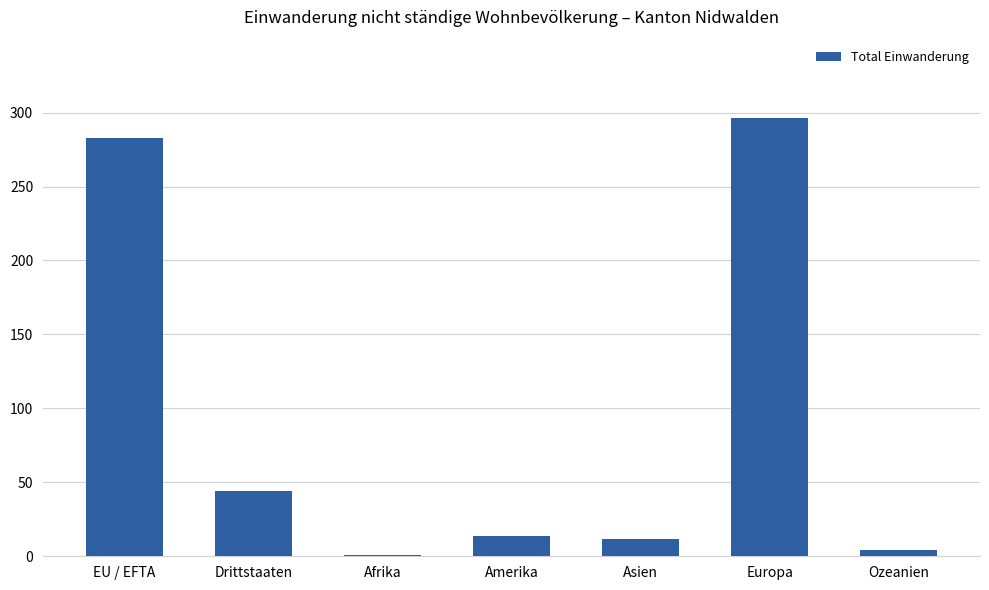

Count the number of data series in this chart.

1